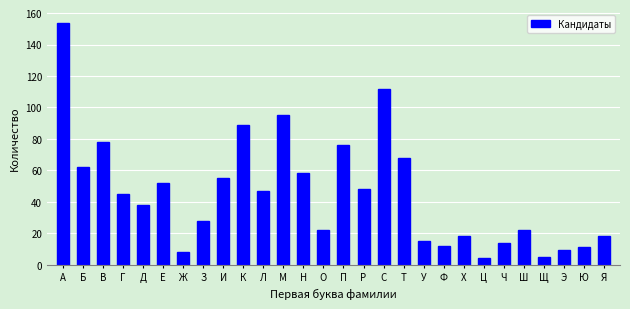

Reading right to left, list all the values displayed in this chart.

Я=18	Ю=11	Э=9	Щ=5	Ш=22	Ч=14	Ц=4	Х=18	Ф=12	У=15	Т=68	С=112	Р=48	П=76	О=22	Н=58	М=95	Л=47	К=89	И=55	З=28	Ж=8	Е=52	Д=38	Г=45	В=78	Б=62	А=154